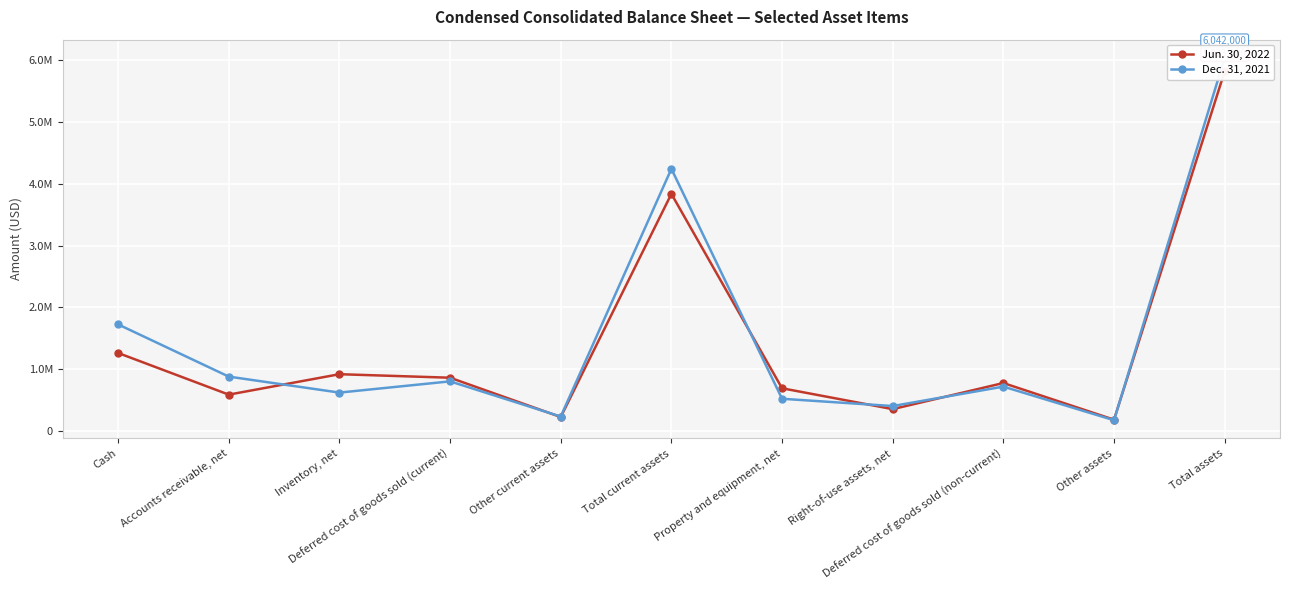

What is the approximate value of Jun. 30, 2022 at Other assets, to the nearest 100?

178000